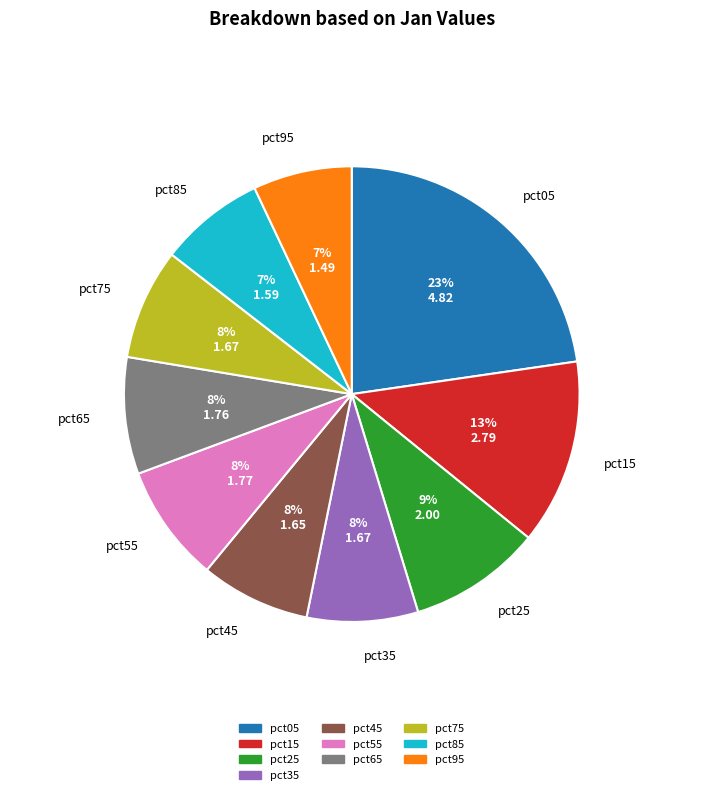

The pct45 slice represents 8% of the pie. True or false?

True